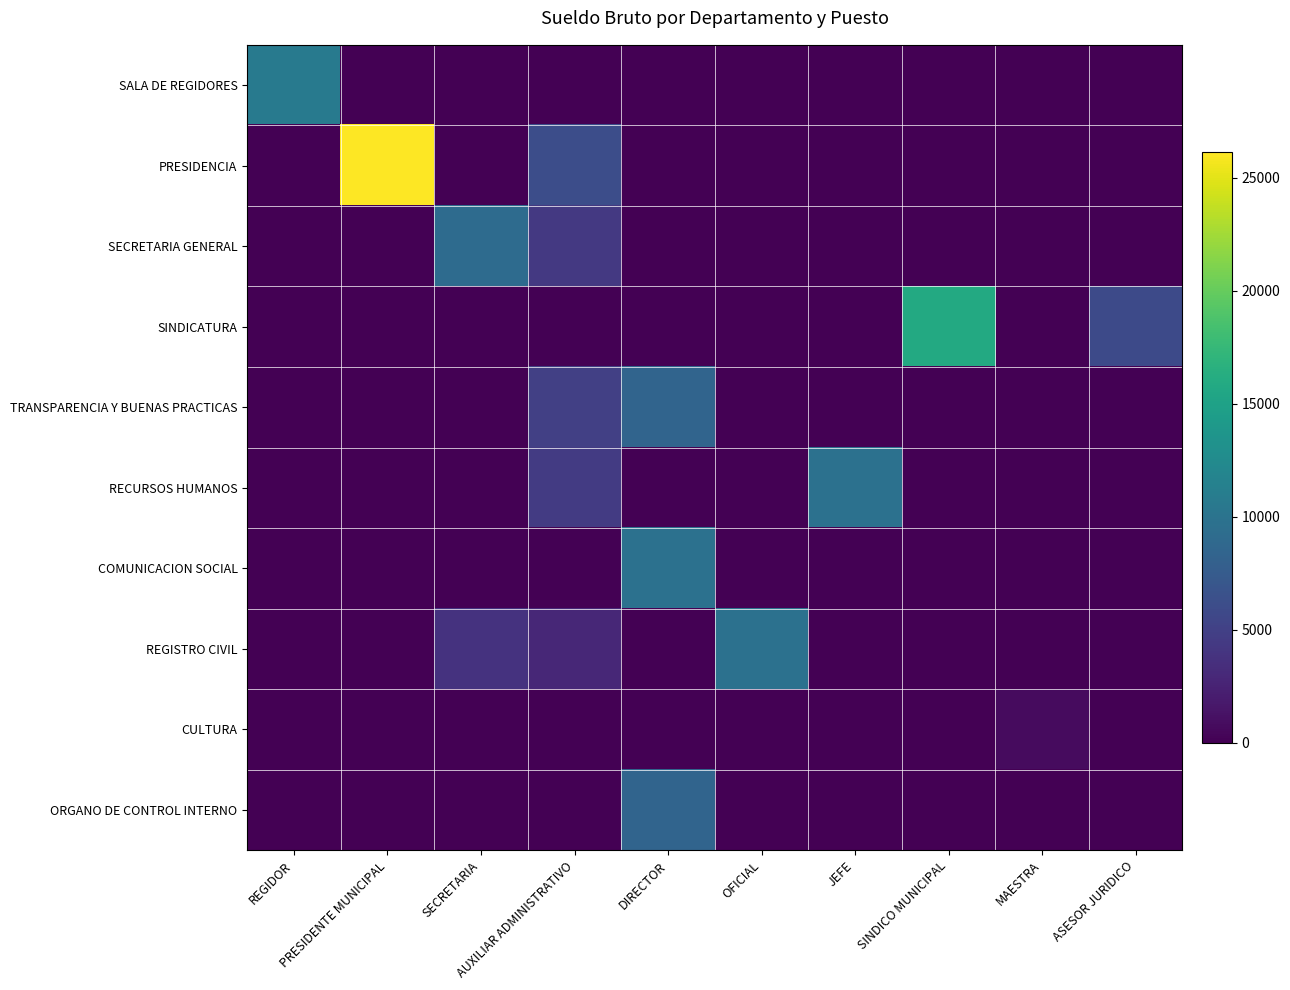

At SECRETARIA, list the series in order from largest to smallest.

SECRETARIA GENERAL, REGISTRO CIVIL, SALA DE REGIDORES, PRESIDENCIA, SINDICATURA, TRANSPARENCIA Y BUENAS PRACTICAS, RECURSOS HUMANOS, COMUNICACION SOCIAL, CULTURA, ORGANO DE CONTROL INTERNO